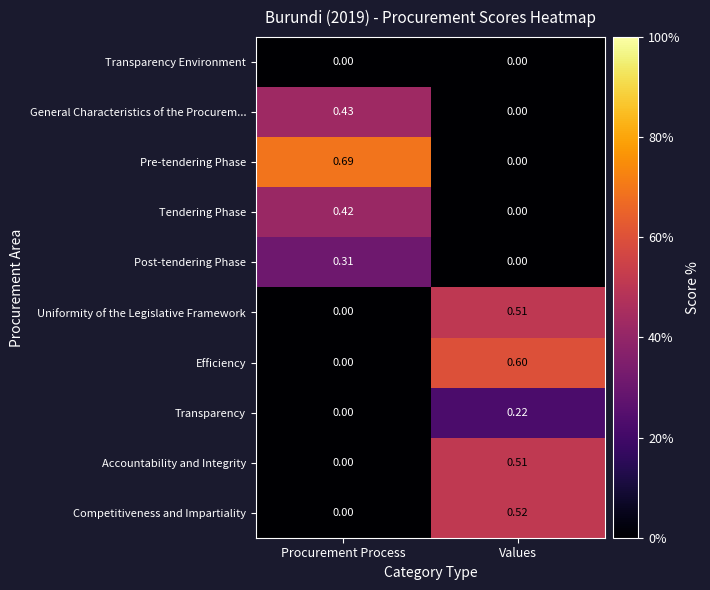

What is the difference between the highest and lowest values at Values?

0.6